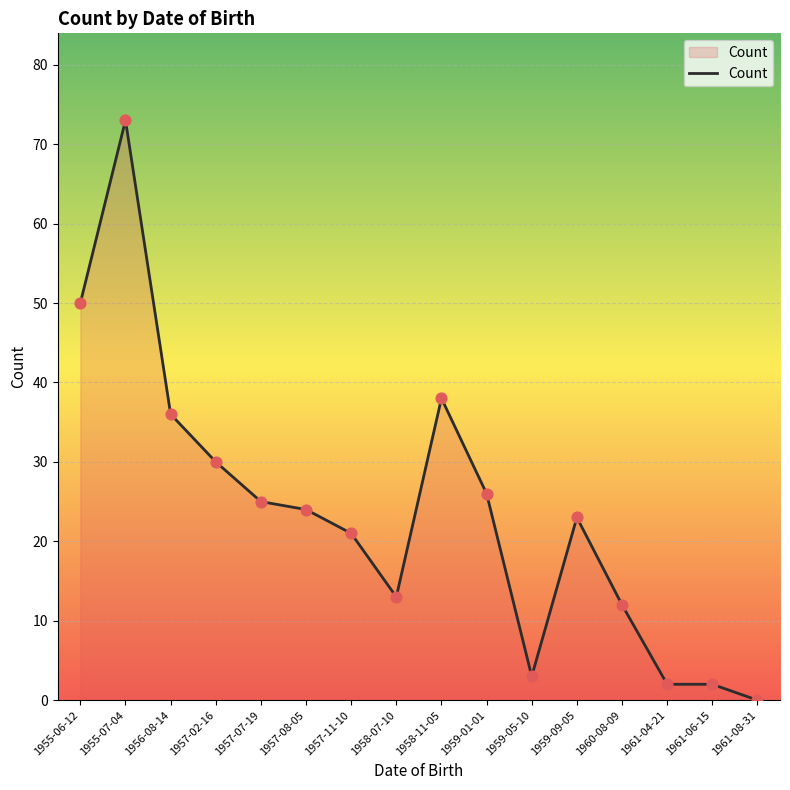

Approximately how many times larger is the value at 1957-08-05 compared to 1955-07-04?

0.3